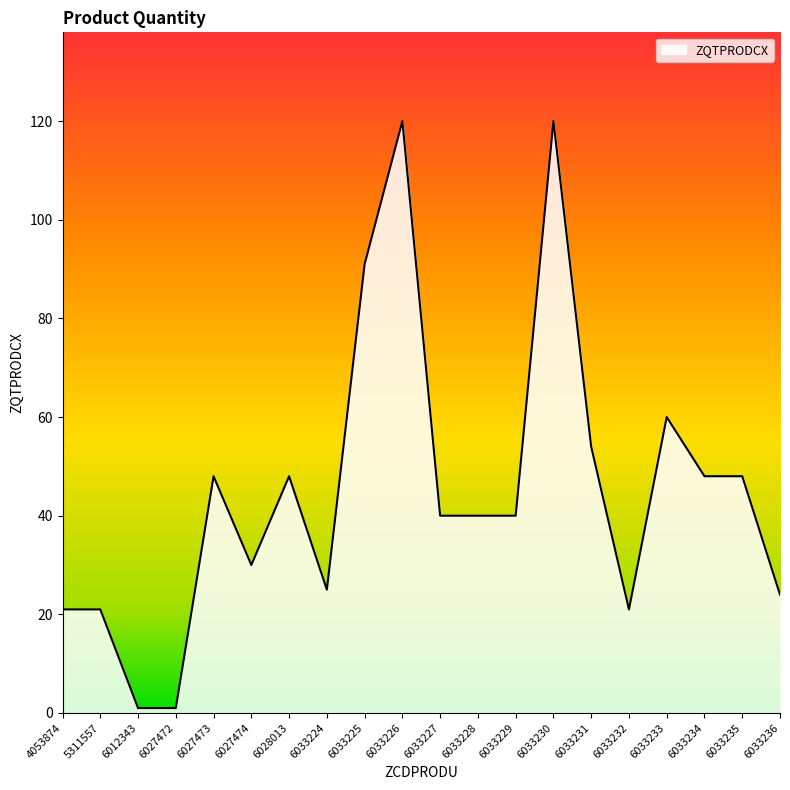

Does the chart display data point markers on the line(s)?

No